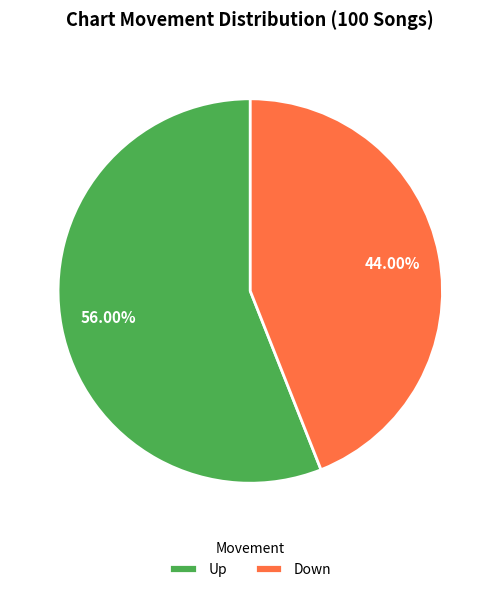

Does any single category account for the majority?

Yes